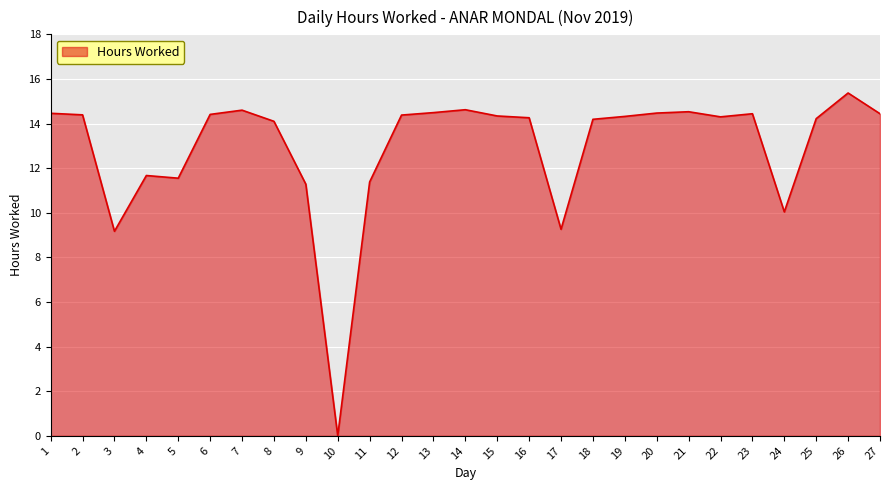

What is the difference between the maximum and minimum values?

15.4